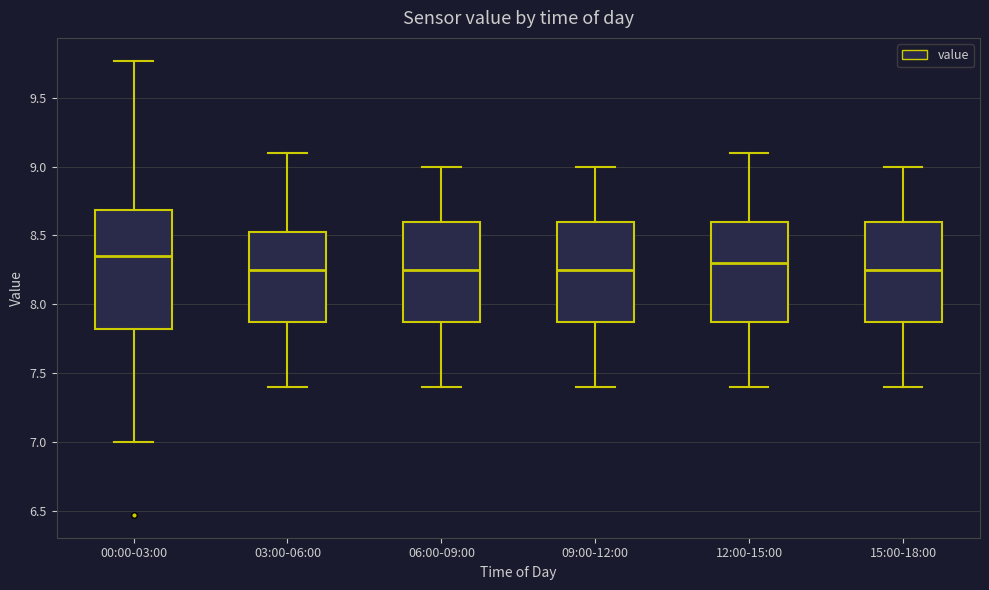

Reading left to right, transcribe this box plot: for each box, give where its median line is, the range the box spans, and where its two whiskers end, as read against the y-axis. The values are not printed on the chart, so give them approximately, as read against the axis.

00:00-03:00: median 8.35, box 7.80 to 8.70, whiskers 7.00 to 9.75
03:00-06:00: median 8.25, box 7.90 to 8.55, whiskers 7.40 to 9.10
06:00-09:00: median 8.25, box 7.90 to 8.60, whiskers 7.40 to 9.00
09:00-12:00: median 8.25, box 7.90 to 8.60, whiskers 7.40 to 9.00
12:00-15:00: median 8.30, box 7.90 to 8.60, whiskers 7.40 to 9.10
15:00-18:00: median 8.25, box 7.90 to 8.60, whiskers 7.40 to 9.00